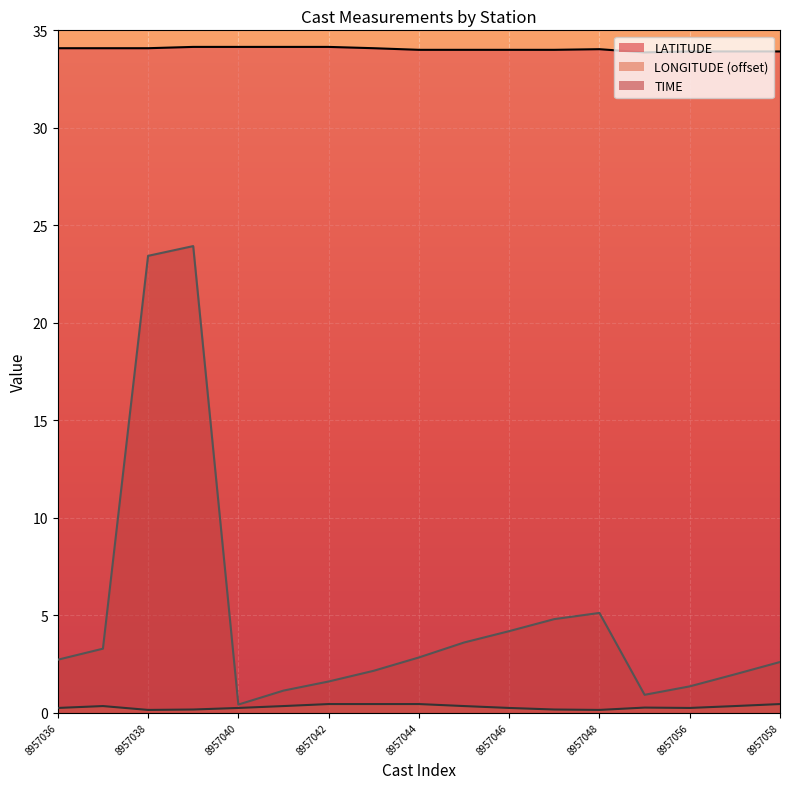

Count the LATITUDE values in the range 34 to 35.

13